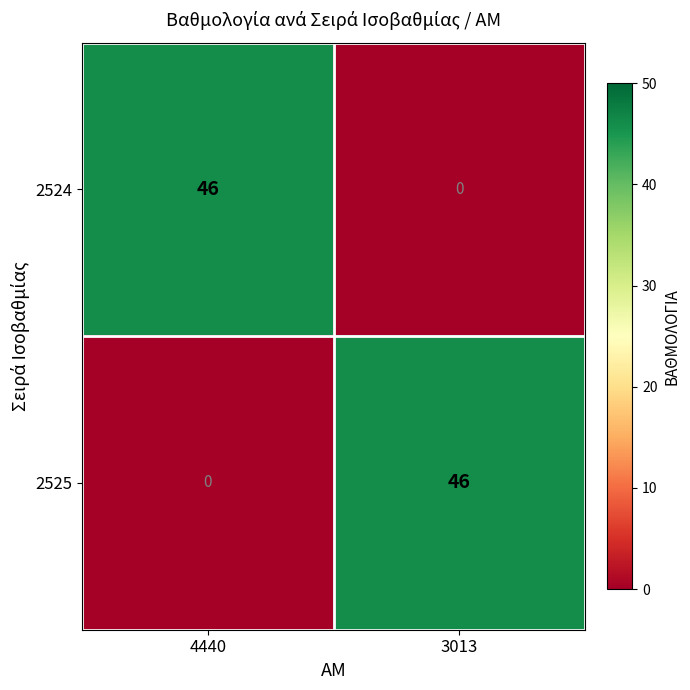

True or false: 2524 has a value of 46 at 4440.

True